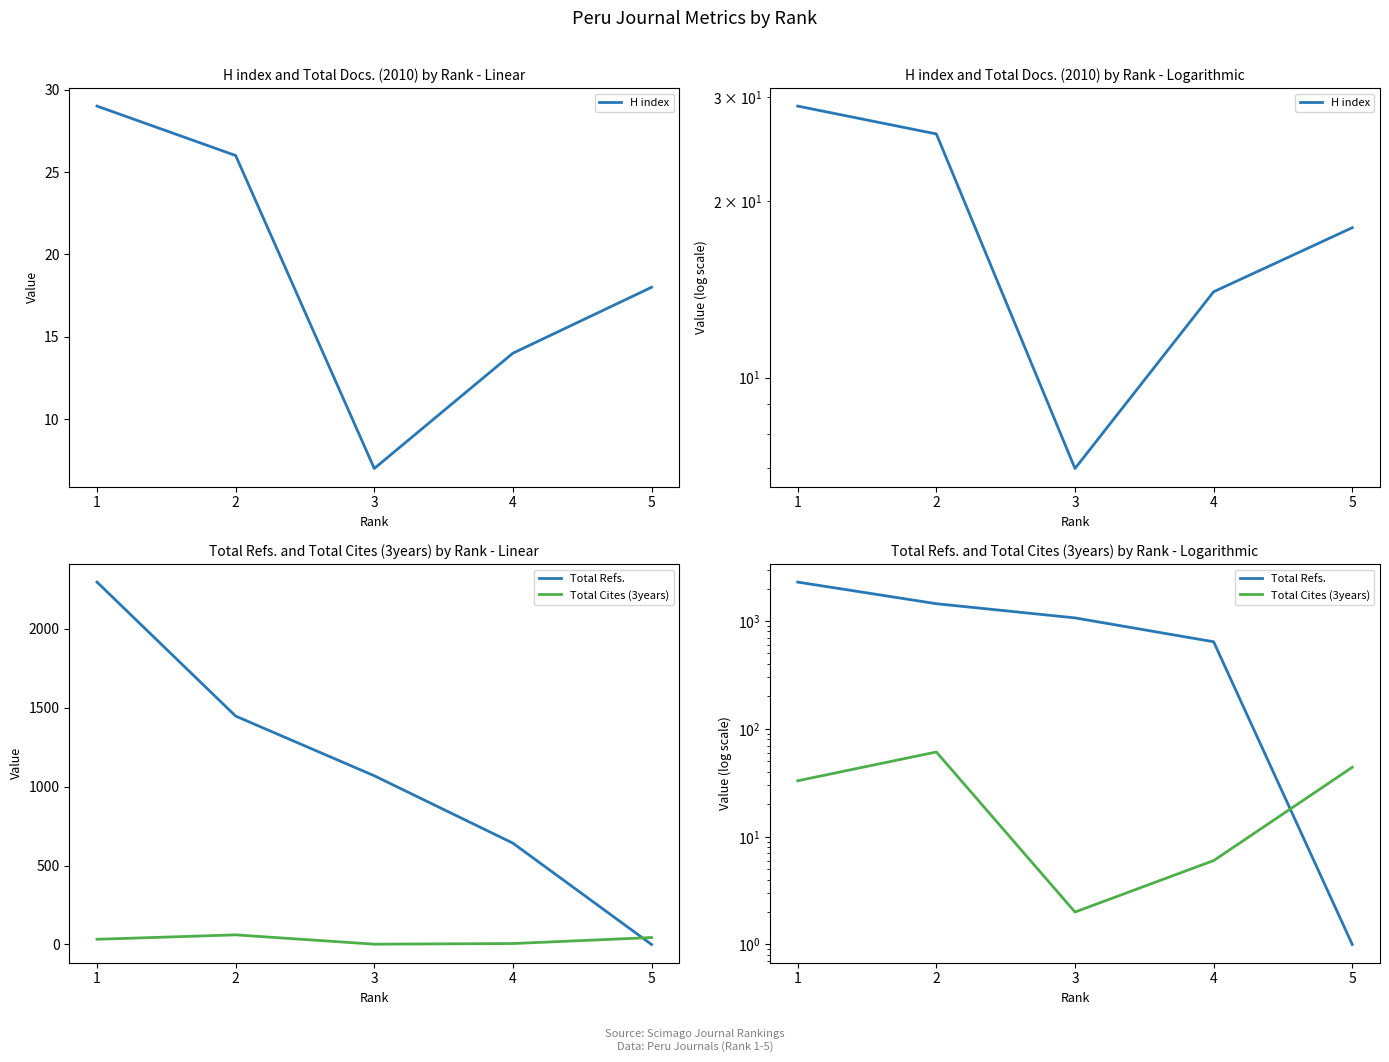

List the series in order of their peak value, lowest first.

H index, Total Cites (3years), Total Refs.